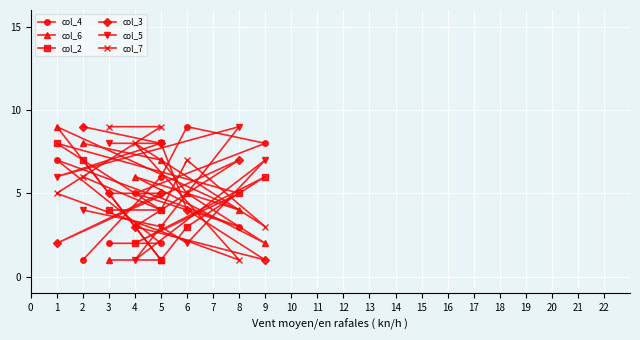

At which category does col_4 reach its first local valley?

8